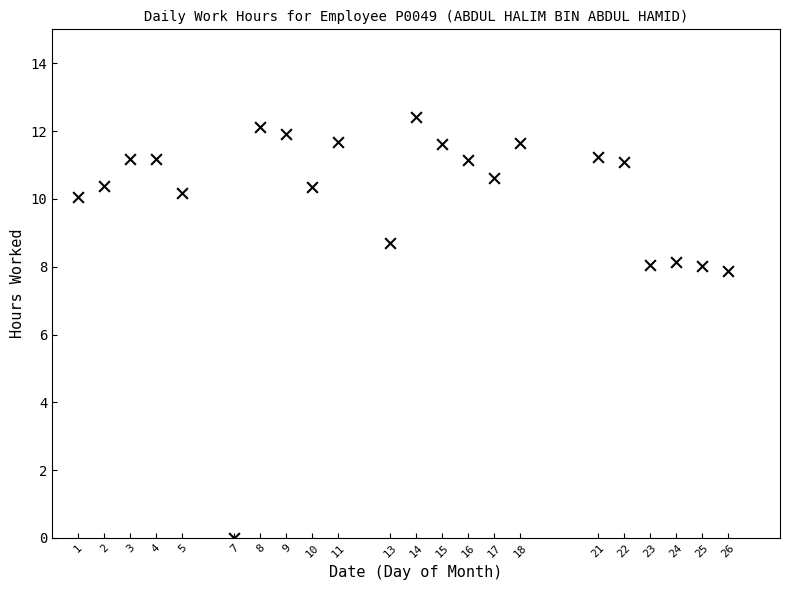

What is the range of X values (max minus min)?

25.0